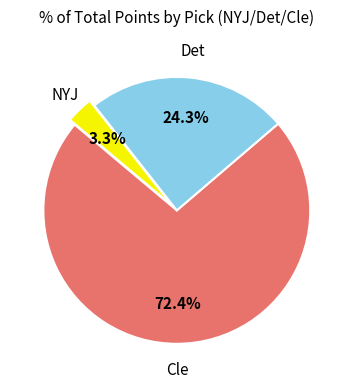

Is there a majority slice in this chart?

Yes